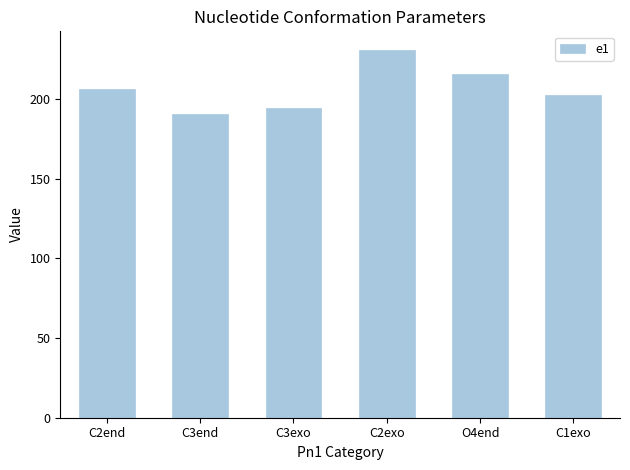

What is the ratio of the value at C3exo to the value at O4end?

0.9